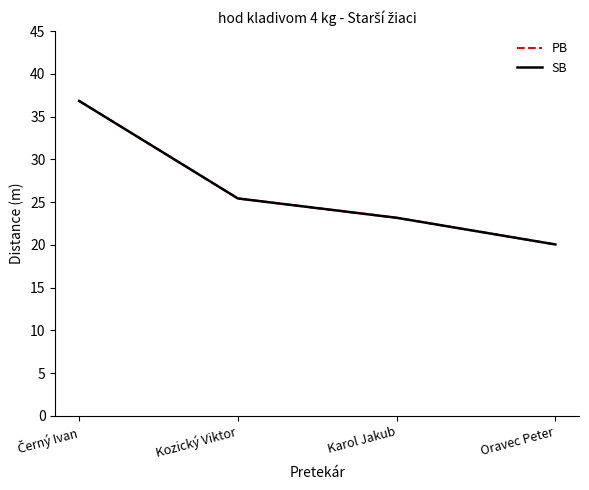

Reading left to right, extract all data points from this chart.

PB: Černý Ivan=36.8	Kozický Viktor=25.4	Karol Jakub=23.2	Oravec Peter=20.0
SB: Černý Ivan=36.8	Kozický Viktor=25.4	Karol Jakub=23.2	Oravec Peter=20.0